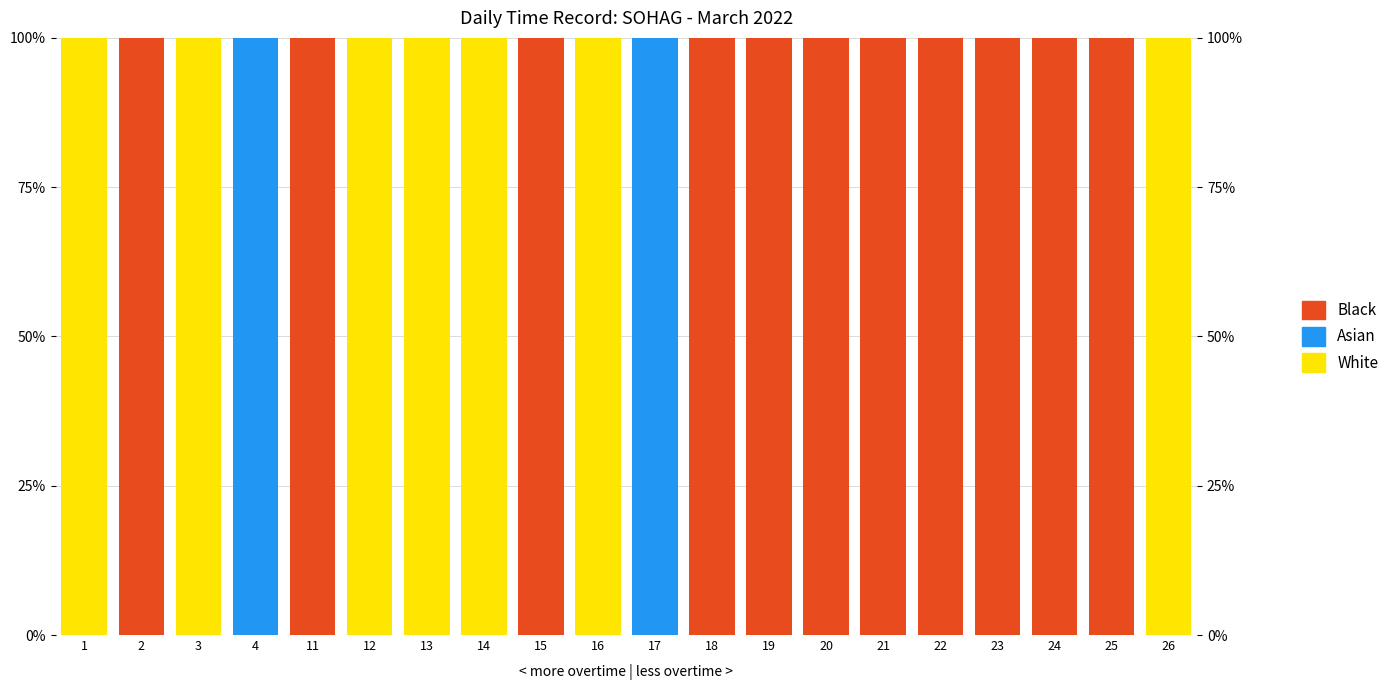

Count the number of categories in the chart.

20